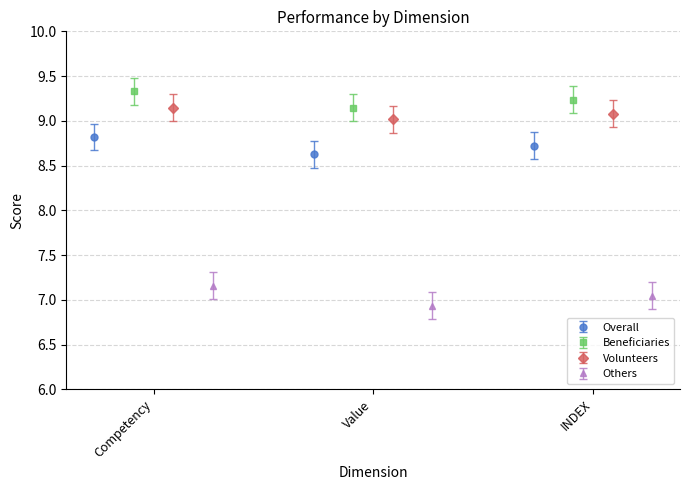

Count the Overall values in the range 8 to 9.

3